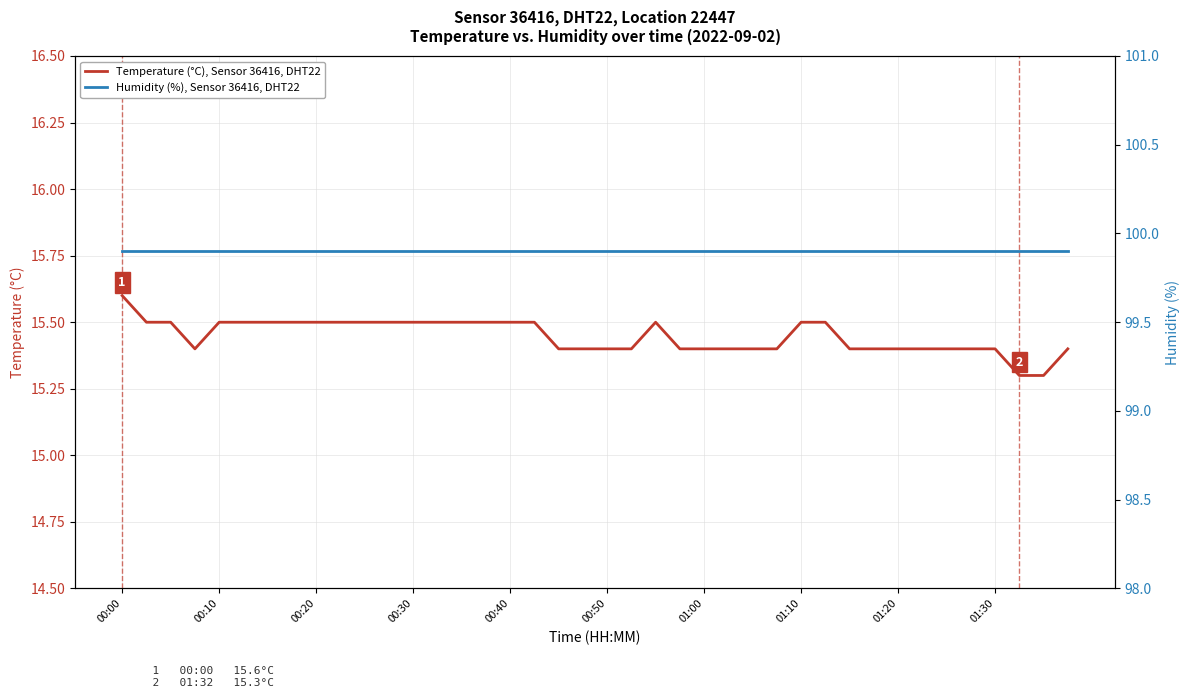

Which series has the largest range (max minus min)?

Temperature (°C), Sensor 36416, DHT22